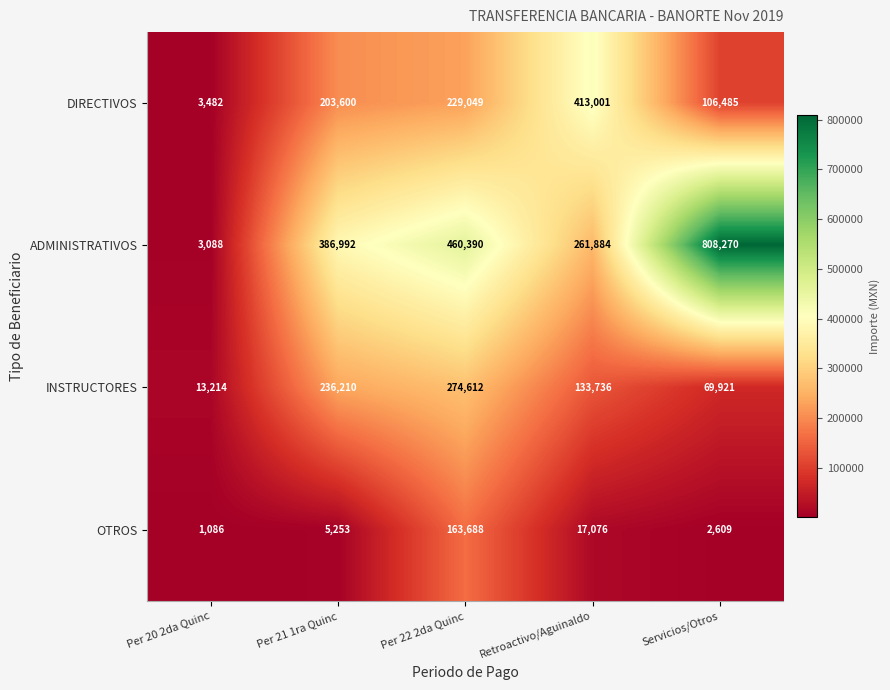

What is the spread (max minus min) of values at Retroactivo/Aguinaldo?

395925